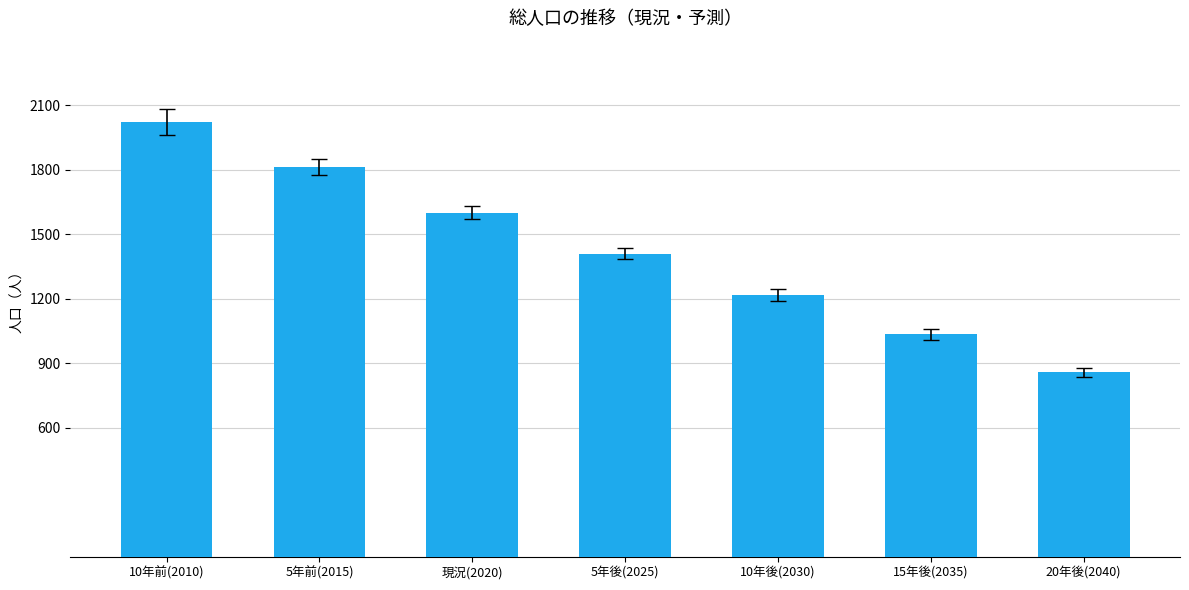

How many distinct data groups are displayed?

1